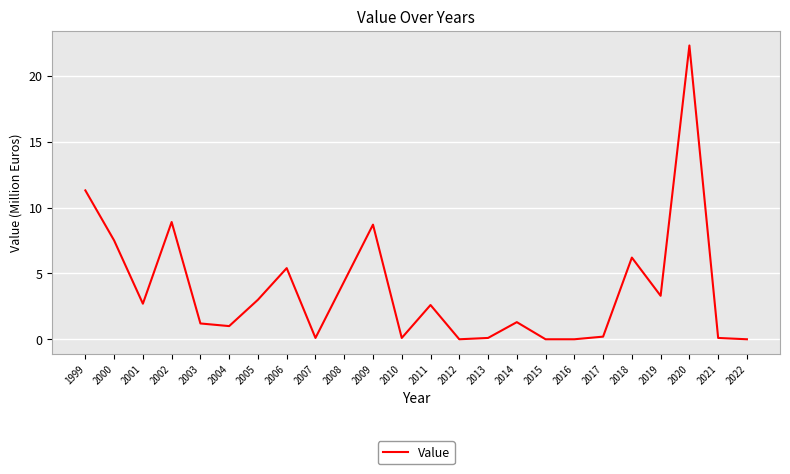

Read the value at 2004.

1.0